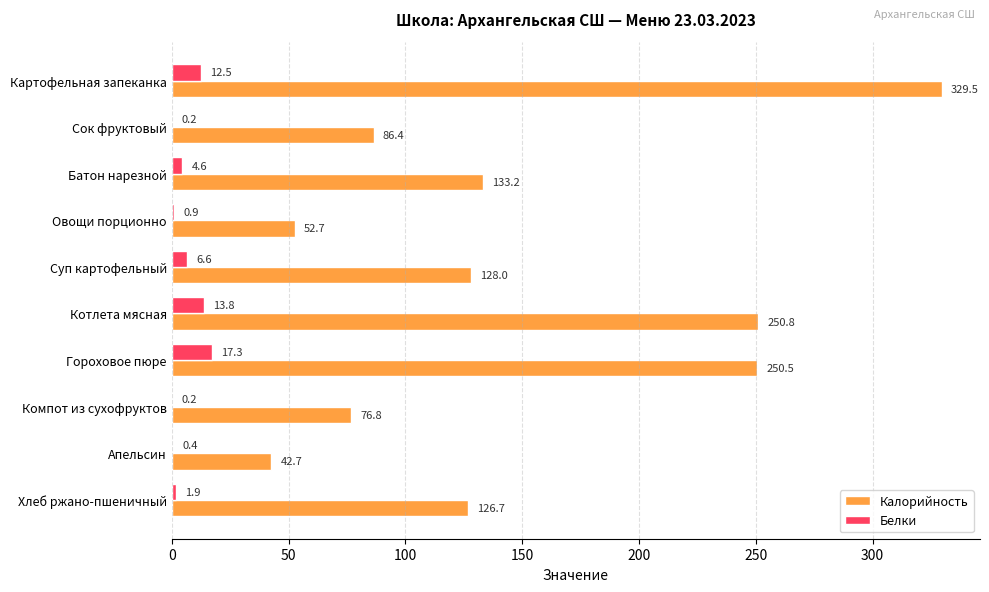

Where is Калорийность nearest to the value 186?

Батон нарезной